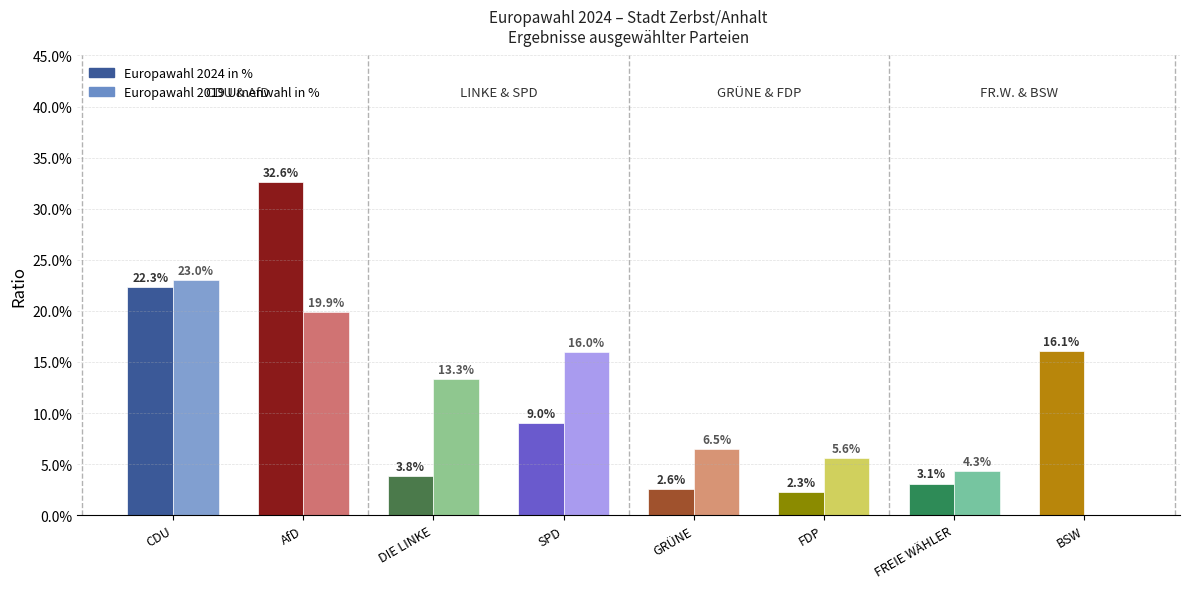

How many positive values does the Europawahl 2019 Urnenwahl in % series have?

7